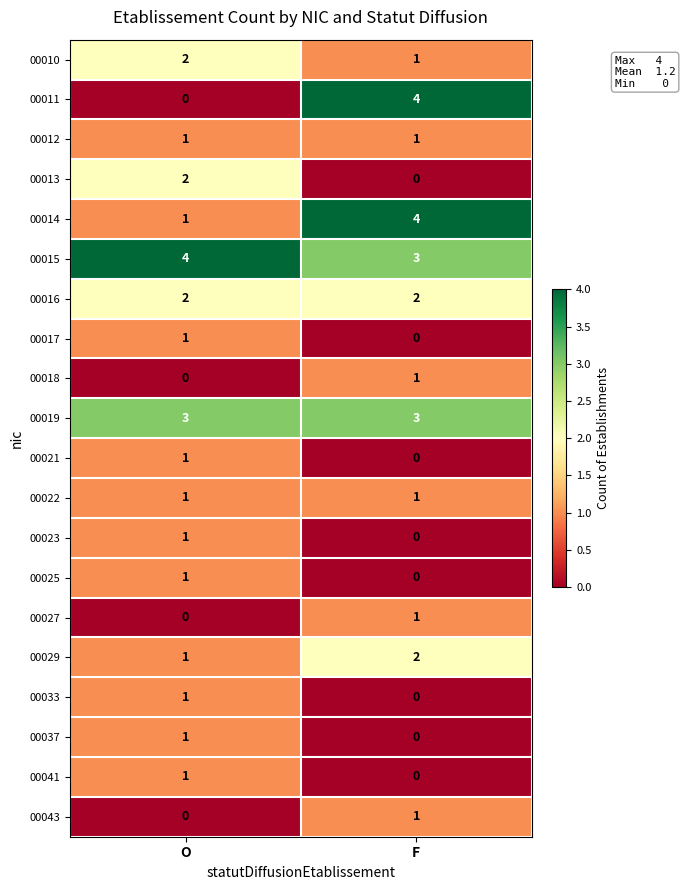

True or false: 00037 has a value of 0 at F.

True